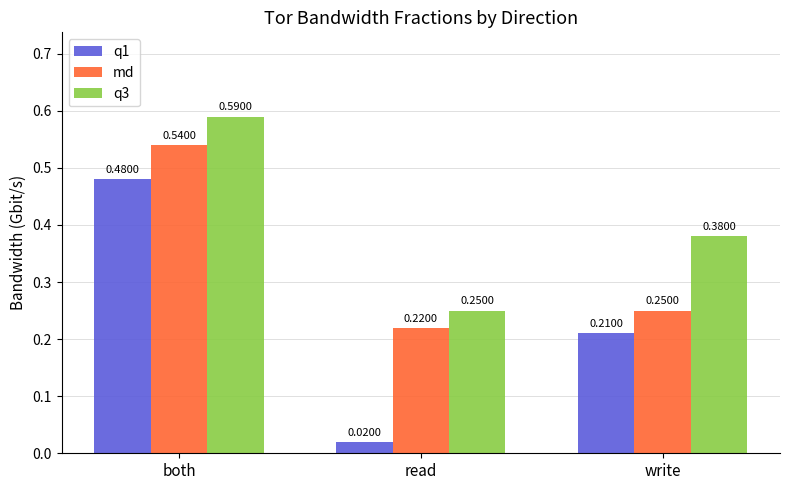

What is the difference between the md values at read and both?

0.3